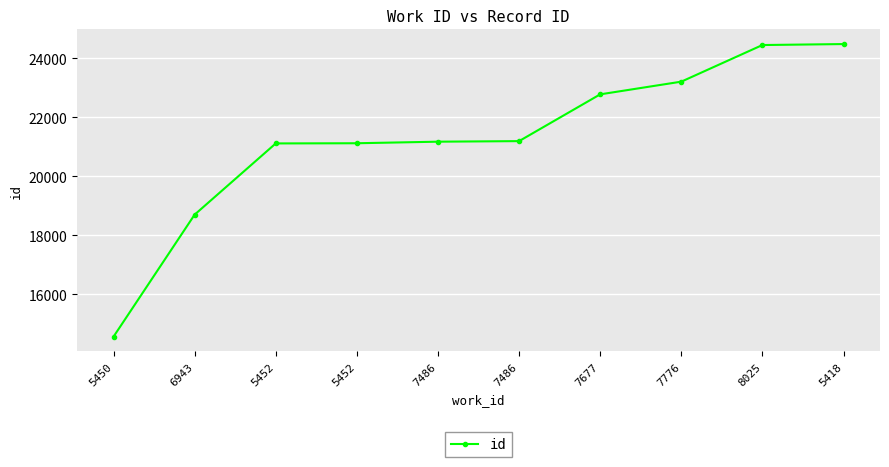

How many categories are shown in the chart?

10